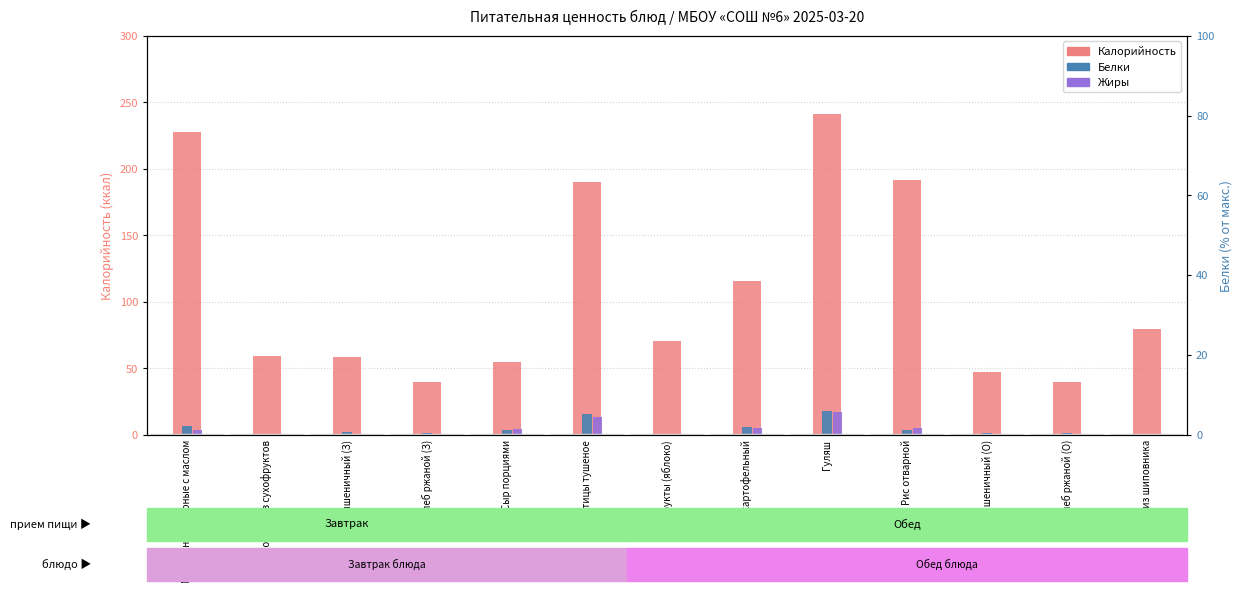

Where is Жиры nearest to the value 8?

Суп картофельный